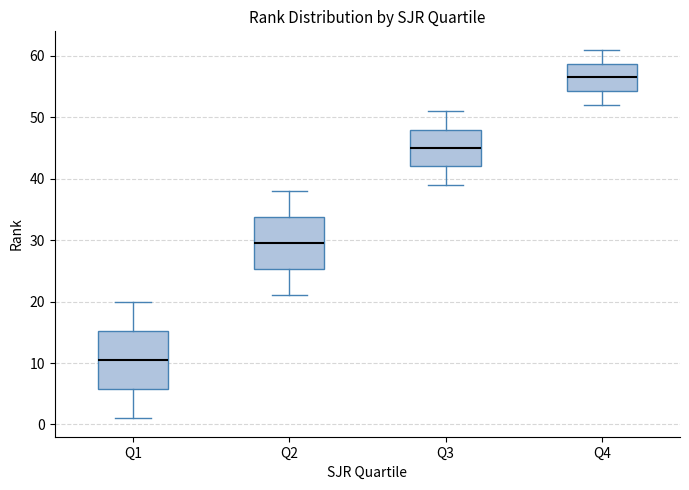

Reading left to right, read every box against the y-axis: the position of its median line, the range the box covers, and the ends of its whiskers. The values are not printed on the chart, so give them approximately, as read against the axis.

Q1: median 11, box 6 to 15, whiskers 1 to 20
Q2: median 30, box 25 to 34, whiskers 21 to 38
Q3: median 45, box 42 to 48, whiskers 39 to 51
Q4: median 57, box 54 to 59, whiskers 52 to 61